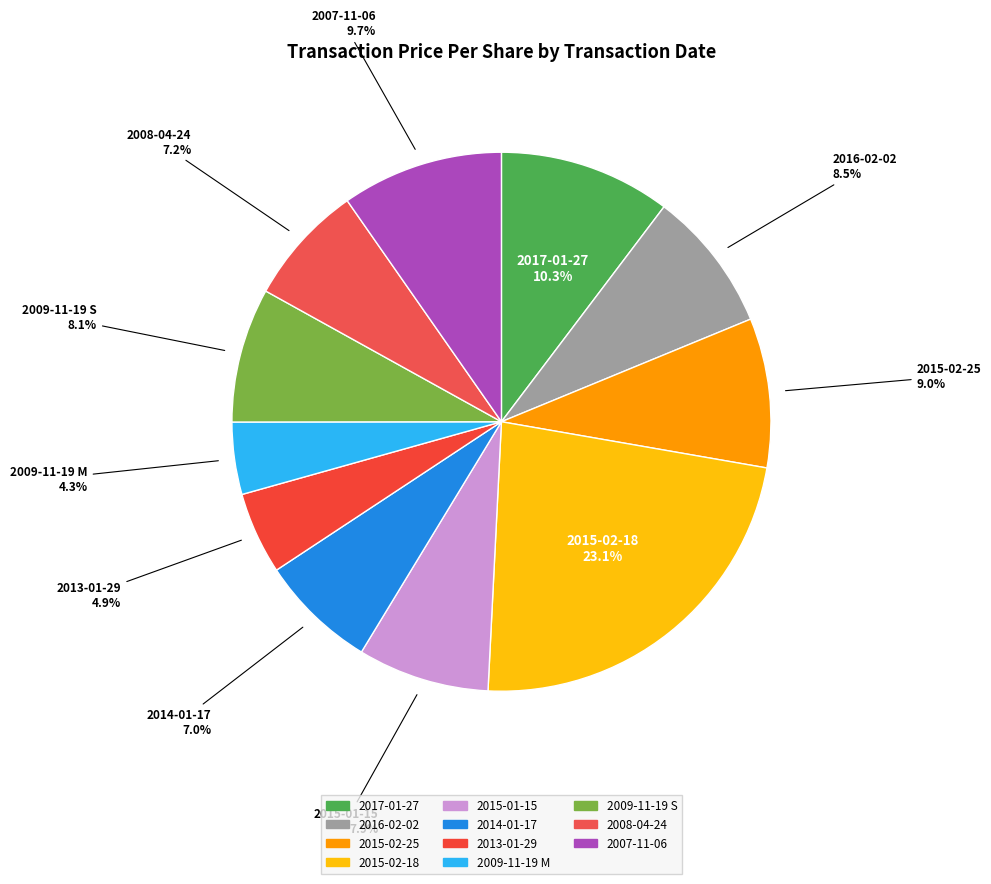

Which slice is the smallest?

2009-11-19 M